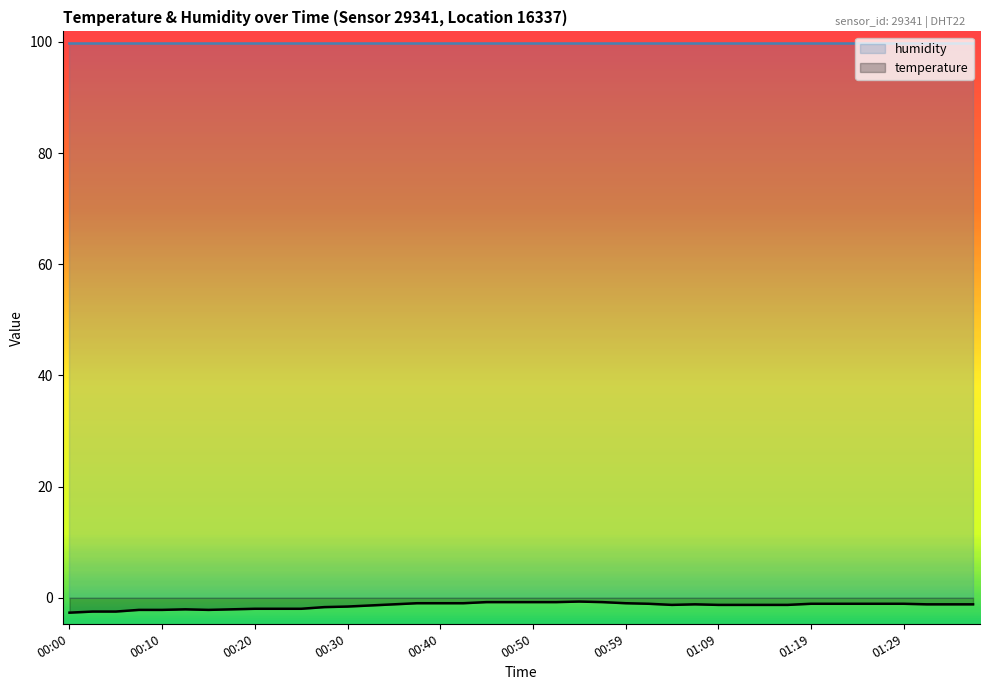

Rank the categories by value from highest to lowest.

00:55, 00:45, 00:47, 00:50, 00:52, 00:57, 00:37, 00:40, 00:42, 00:59, 01:02, 01:19, 01:21, 01:24, 01:26, 01:29, 00:35, 01:07, 01:31, 01:33, 01:36, 01:04, 01:09, 01:12, 01:14, 01:16, 00:32, 00:30, 00:27, 00:20, 00:22, 00:25, 00:12, 00:17, 00:07, 00:10, 00:15, 00:02, 00:05, 00:00